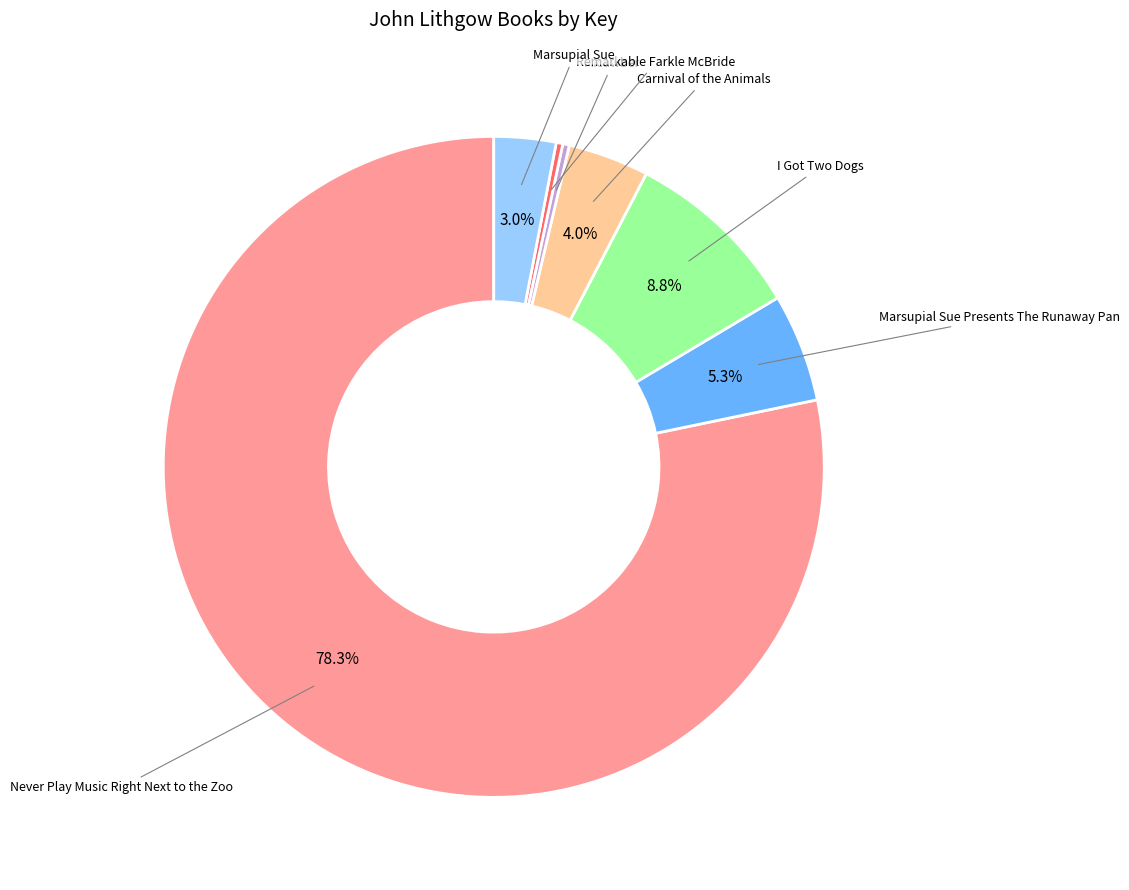

Is there a majority slice in this chart?

Yes